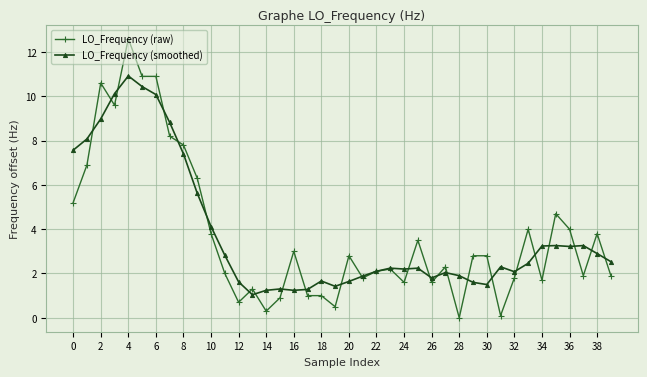

True or false: LO_Frequency (smoothed) has more than 0 interior local peaks.

True